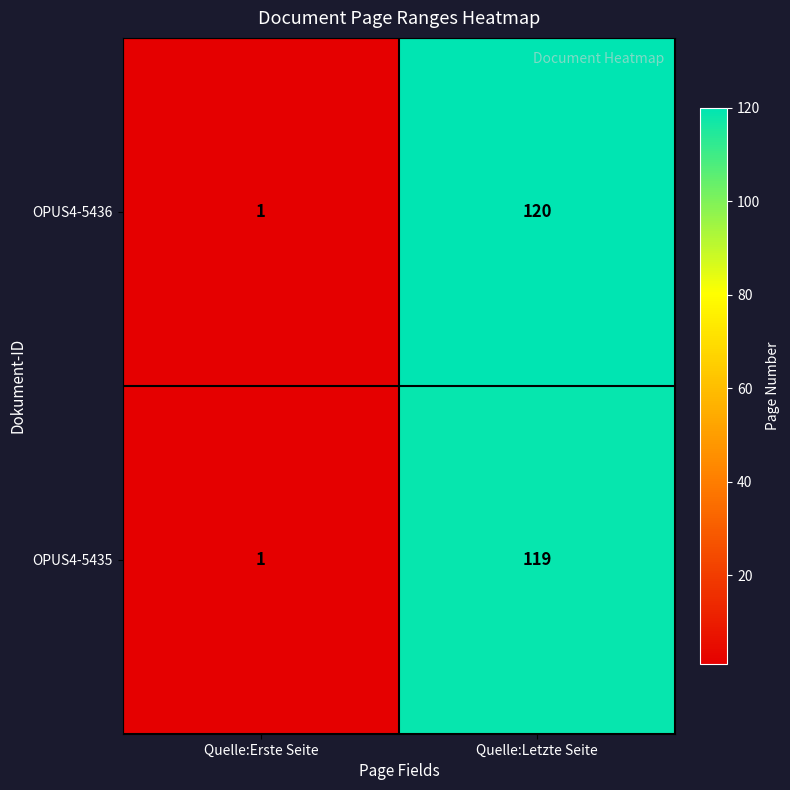

Rank the series at Quelle:Letzte Seite from lowest to highest value.

OPUS4-5435, OPUS4-5436